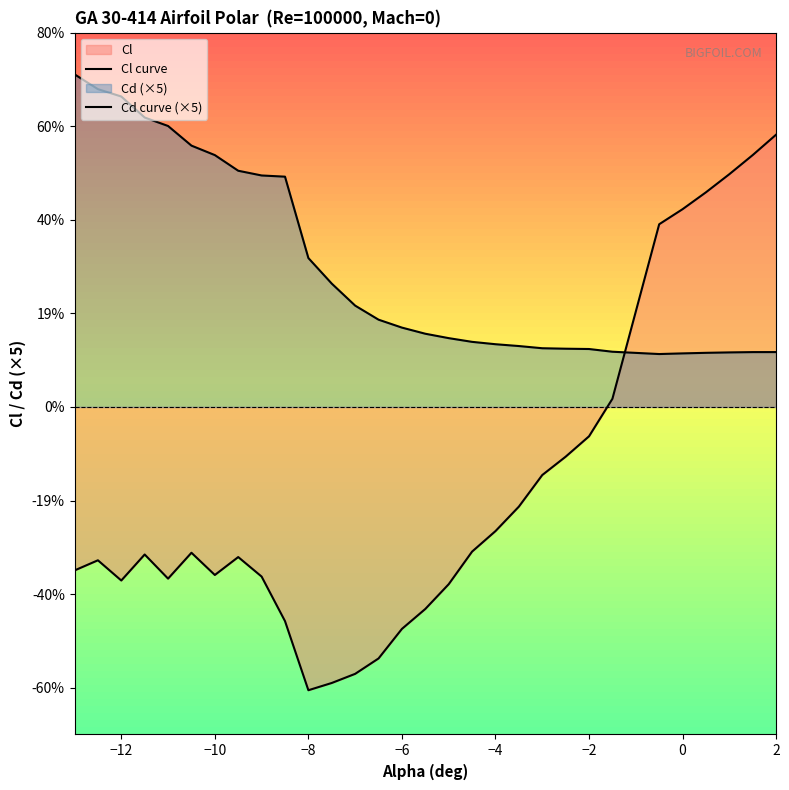

Does the chart display data point markers on the line(s)?

No